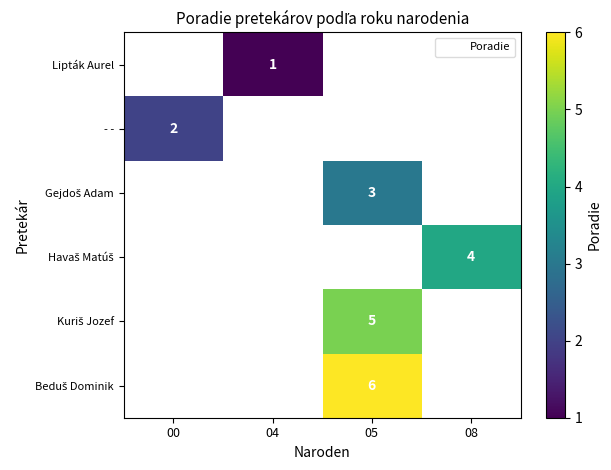

At which category does the chart reach its minimum across all series?

04